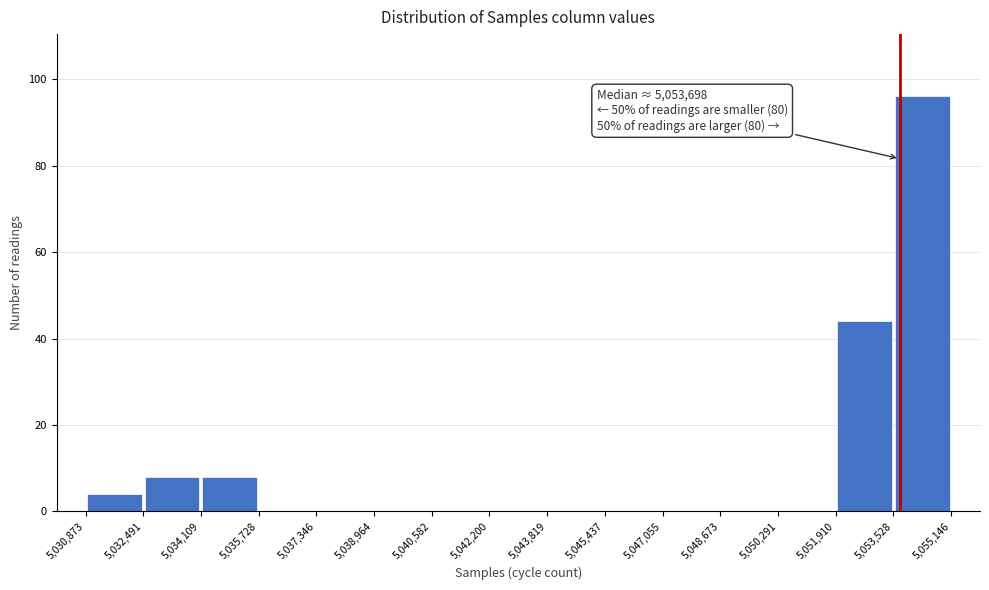

Which range on the x-axis has the tallest bar?

5,053,528 to 5,055,146